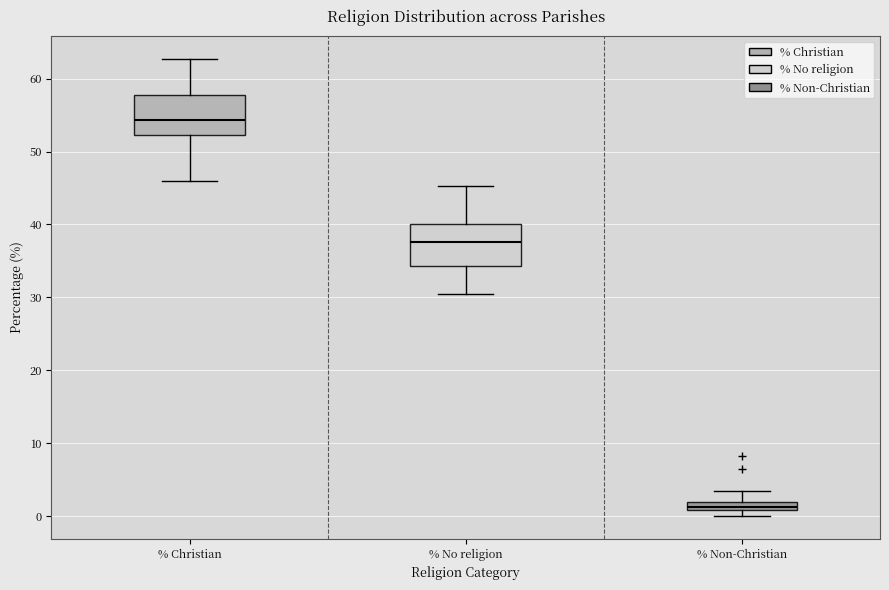

Where does the upper whisker of the box for % Non-Christian end on the y-axis? The values are not printed on the chart, so give them approximately, as read against the axis.

3